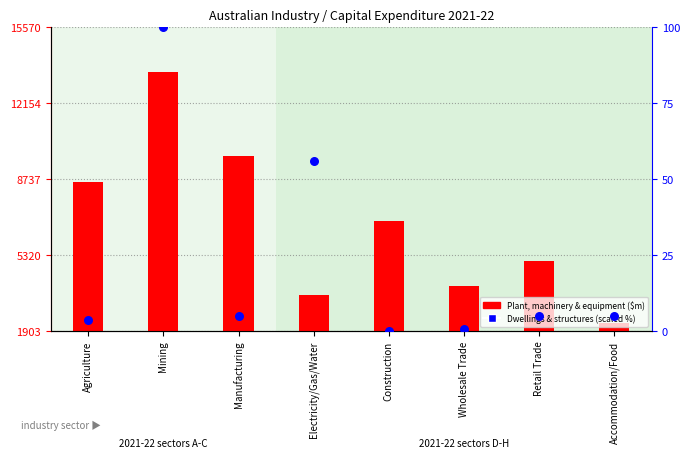

Is the value of Dwellings & structures (scaled) at Construction greater than the value of Plant, machinery & equipment at Retail Trade?

No